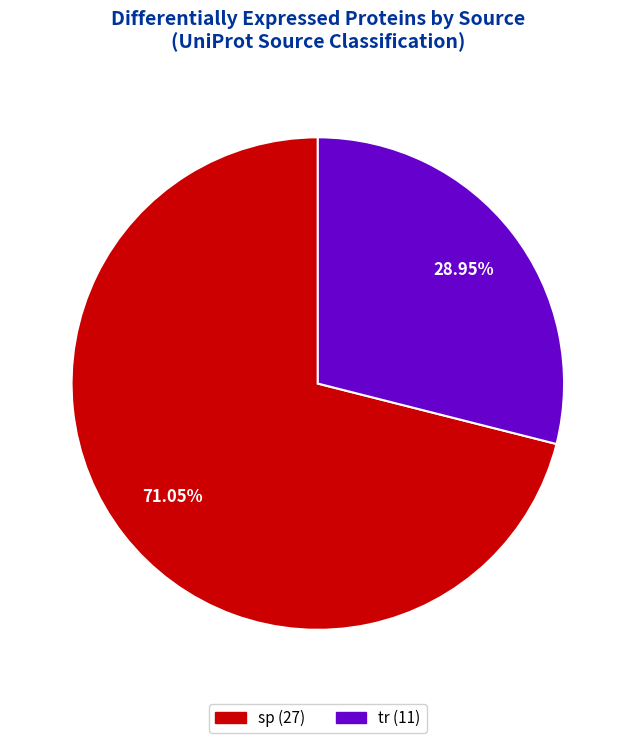

How many segments does this pie chart have?

2